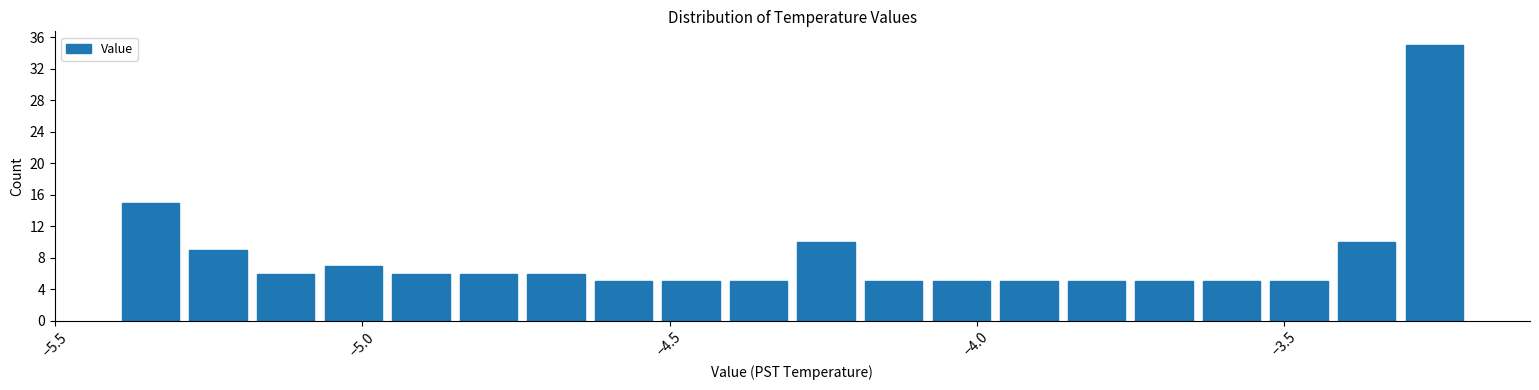

Around what value on the x-axis is the tallest bar? Give the approximate position of its centre, as read against the axis.

-3.25